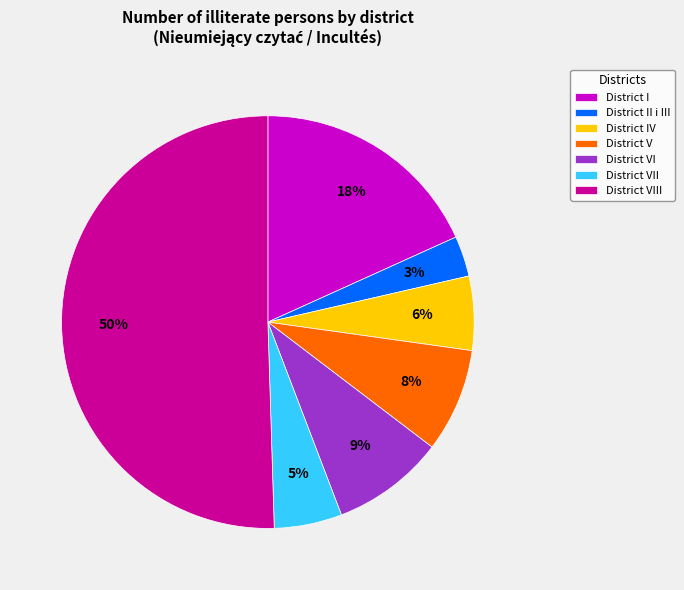

Between District VII and District V, which is larger?

District V